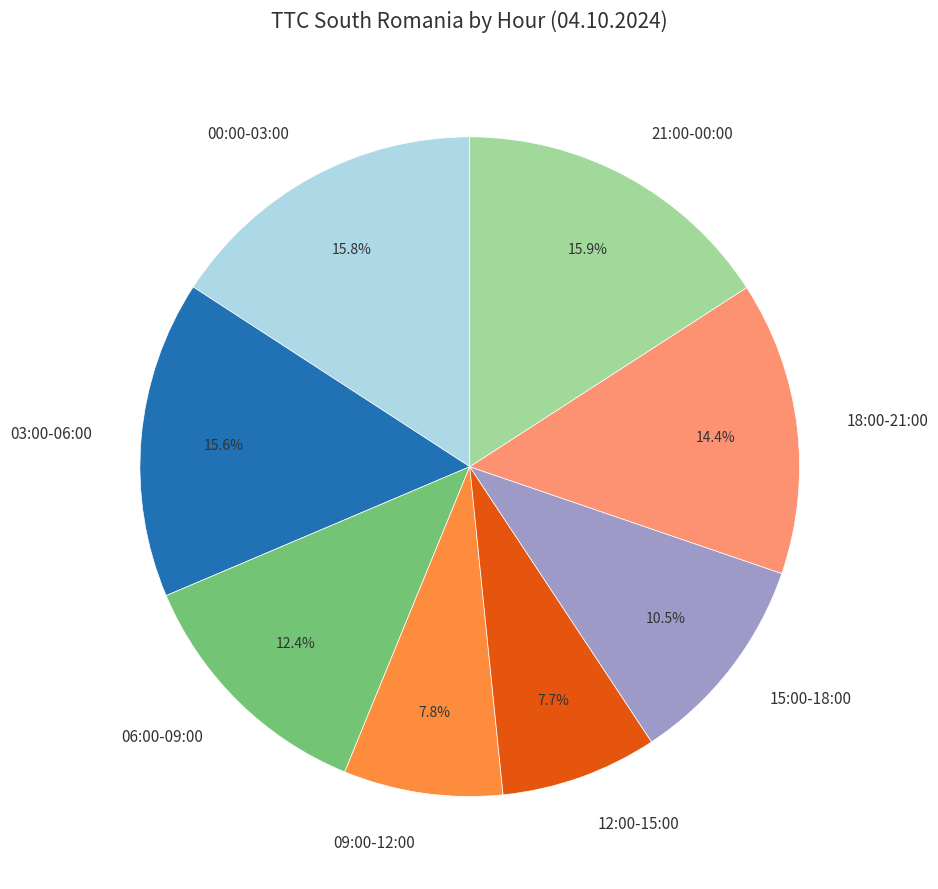

What portion of the pie excludes 03:00-06:00?

84.4%